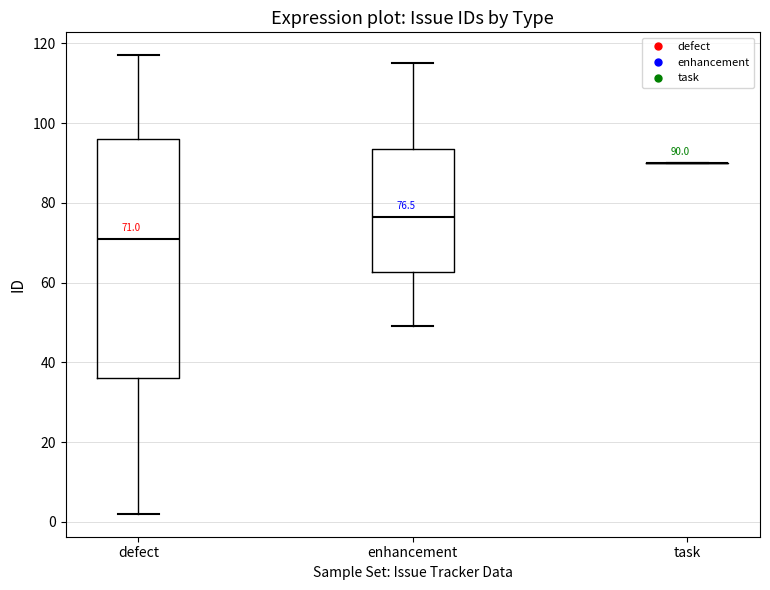

Comparing the boxes themselves (not the whiskers), which one is the tallest?

defect